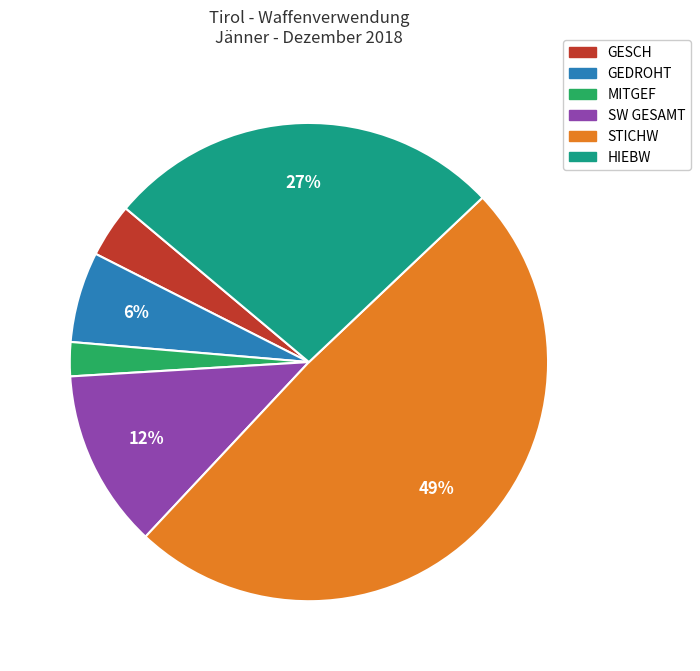

Is the sum of MITGEF and GEDROHT greater than half?

No